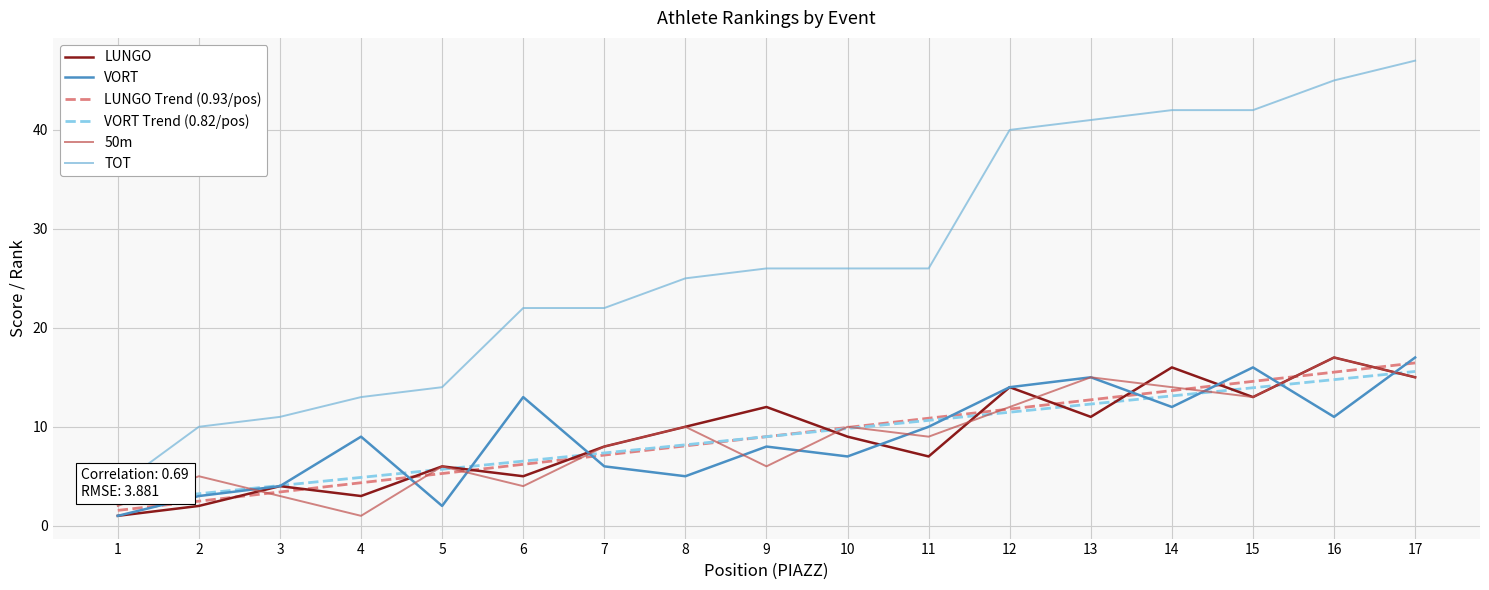

What is the maximum value shown in the chart?

47.0